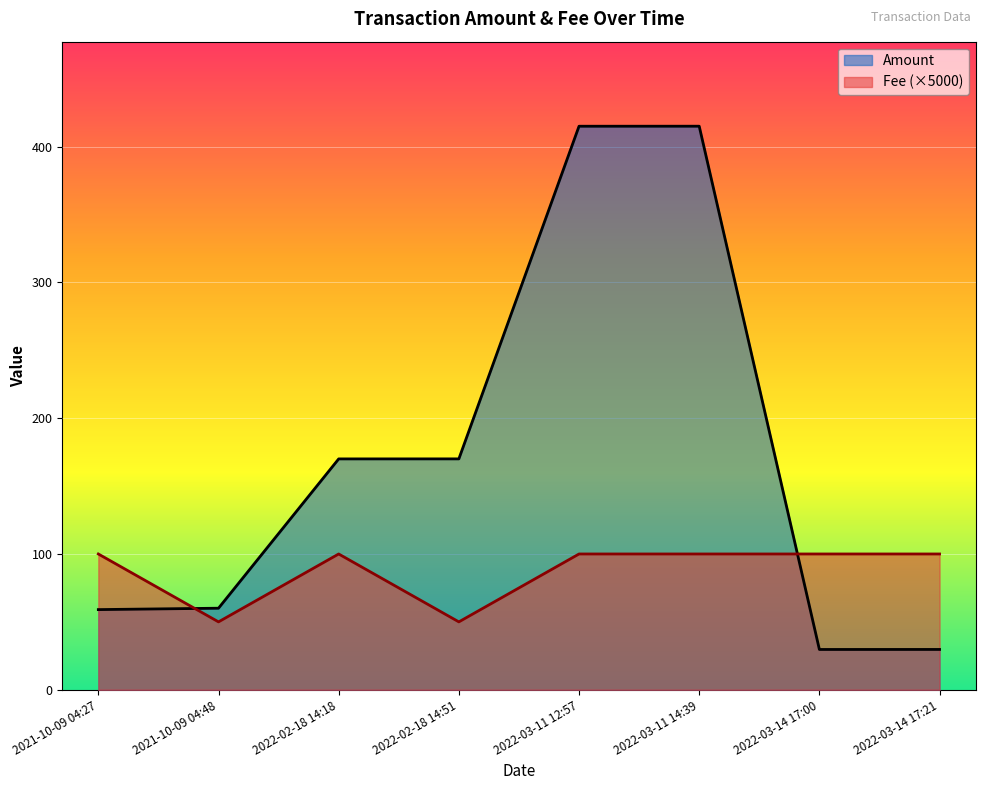

True or false: Fee and Amount intersect in this chart.

True